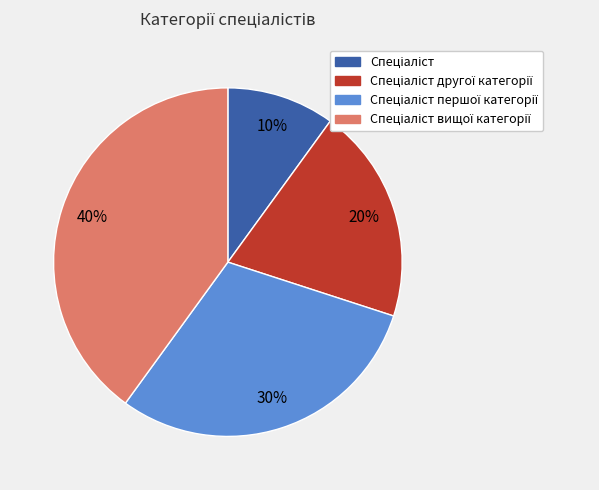

To the nearest percent, what is the average slice percentage?

25%